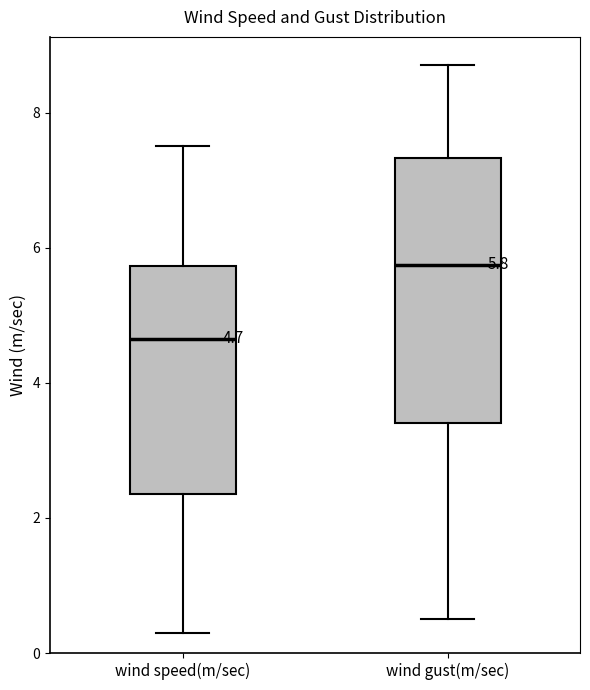

Which box has the lowest median line?

wind speed(m/sec)